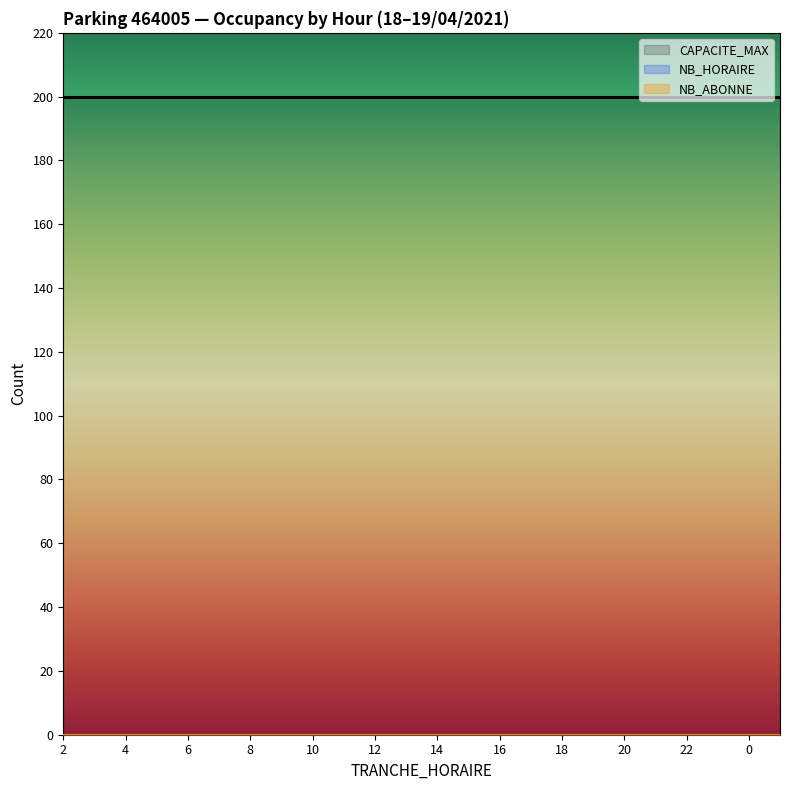

List the labels in order of CAPACITE_MAX value, smallest first.

2, 3, 4, 5, 6, 7, 8, 9, 10, 11, 12, 13, 14, 15, 16, 17, 18, 19, 20, 21, 22, 23, 0, 1